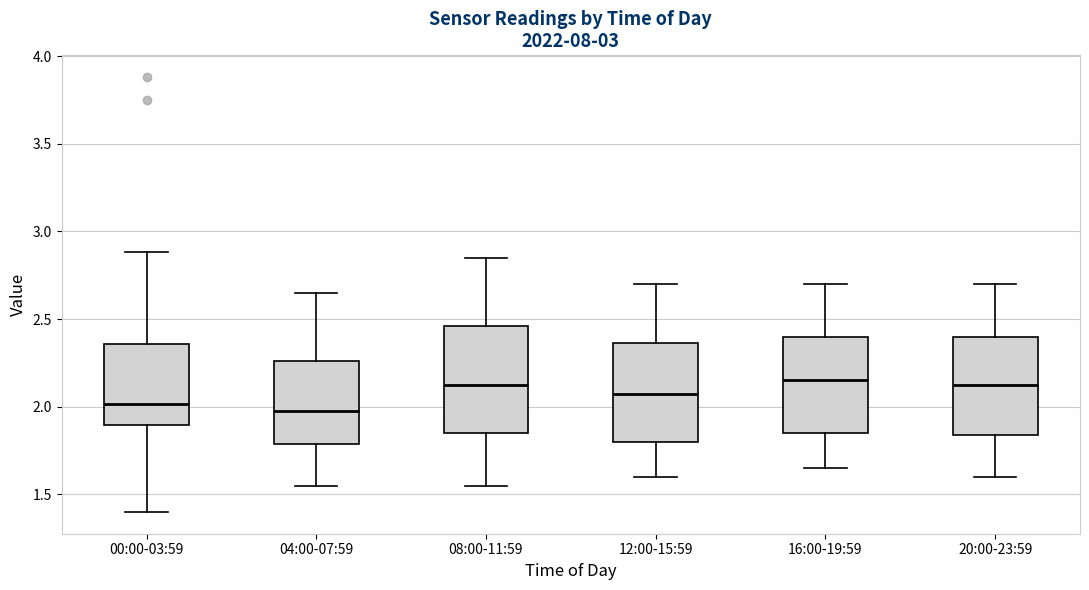

Reading left to right, transcribe this box plot: for each box, give where its median line is, the range the box spans, and where its two whiskers end, as read against the y-axis. The values are not printed on the chart, so give them approximately, as read against the axis.

00:00-03:59: median 2.00, box 1.90 to 2.35, whiskers 1.40 to 2.90
04:00-07:59: median 2.00, box 1.80 to 2.25, whiskers 1.55 to 2.65
08:00-11:59: median 2.15, box 1.85 to 2.45, whiskers 1.55 to 2.85
12:00-15:59: median 2.10, box 1.80 to 2.35, whiskers 1.60 to 2.70
16:00-19:59: median 2.15, box 1.85 to 2.40, whiskers 1.65 to 2.70
20:00-23:59: median 2.15, box 1.85 to 2.40, whiskers 1.60 to 2.70